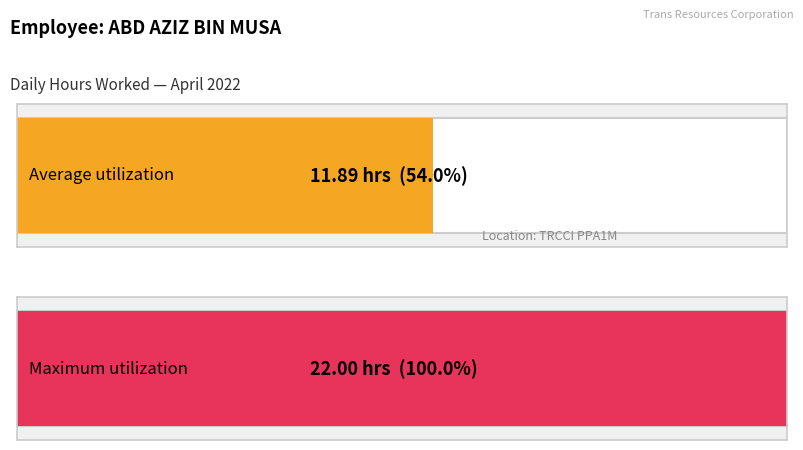

Does the chart contain stacked bars?

No